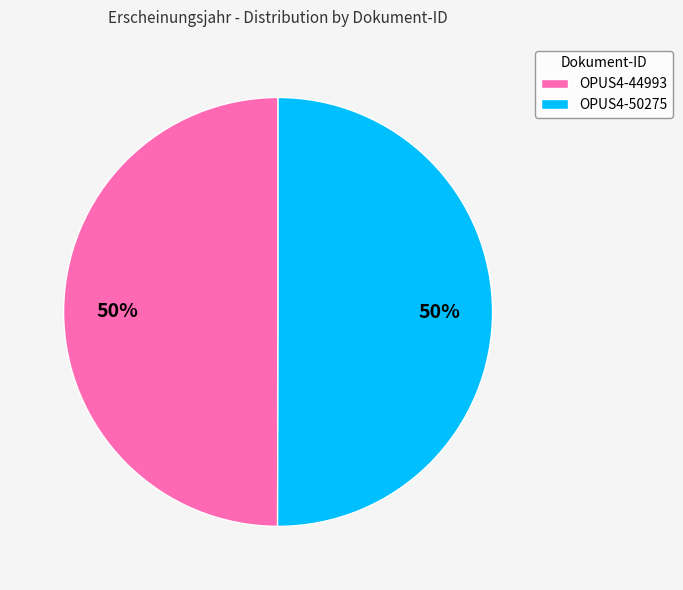

The OPUS4-44993 slice represents 50% of the pie. True or false?

True